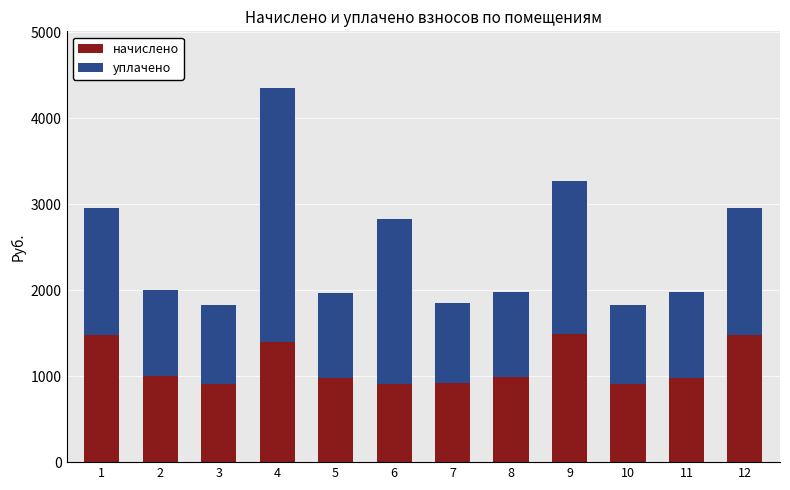

What is the total value across all series at 12?

2956.4